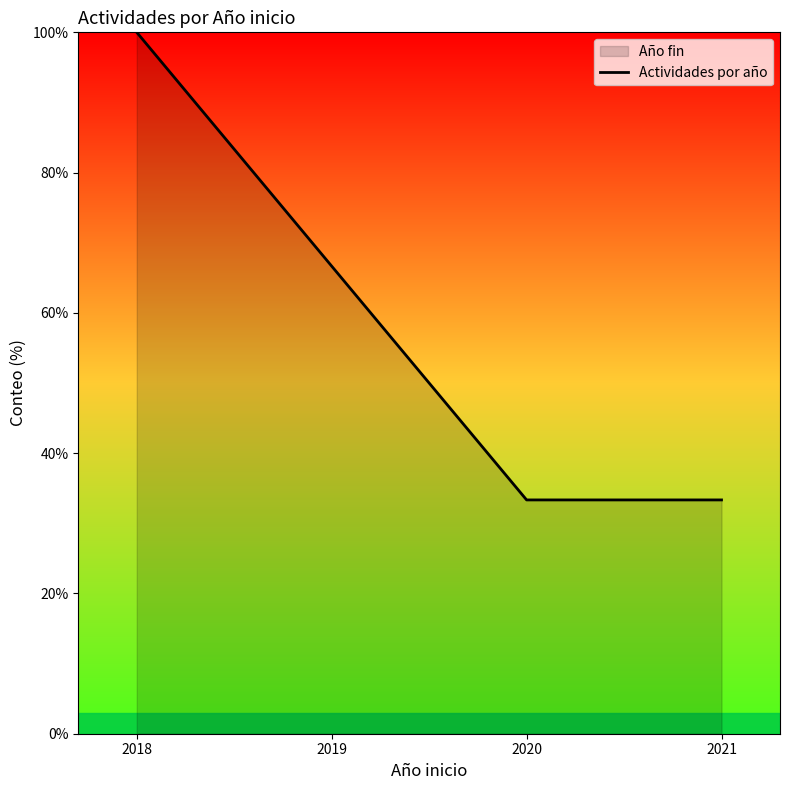

Where is the data nearest to the value 66?

2019